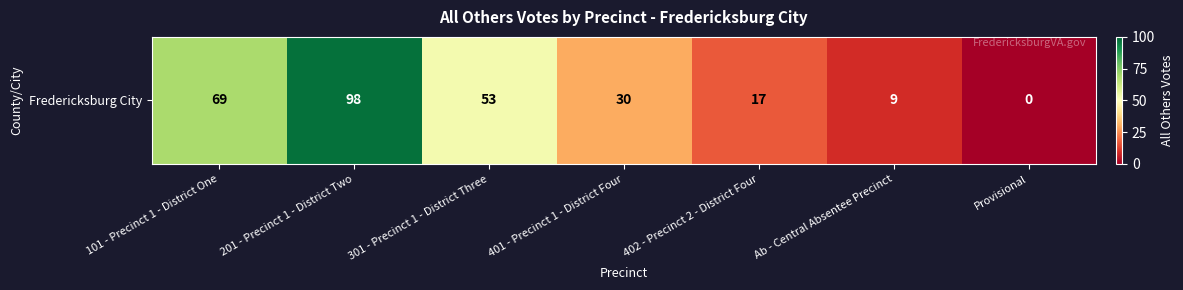

How many data points are less than 30?

3